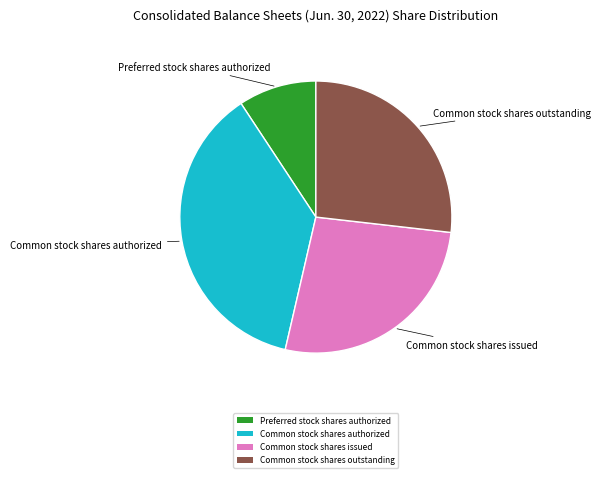

Does Common stock shares outstanding represent more than half of the total?

No